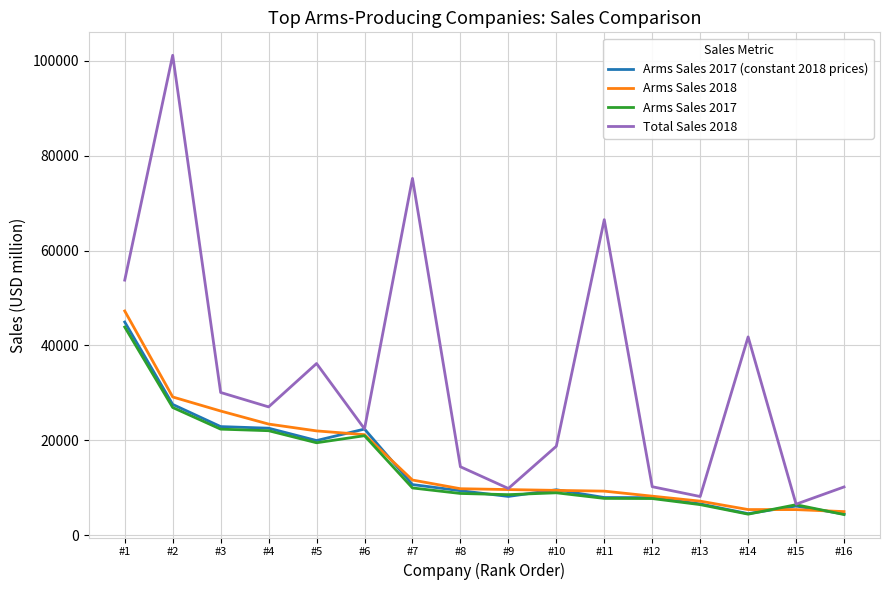

How many lines are shown in the chart?

4